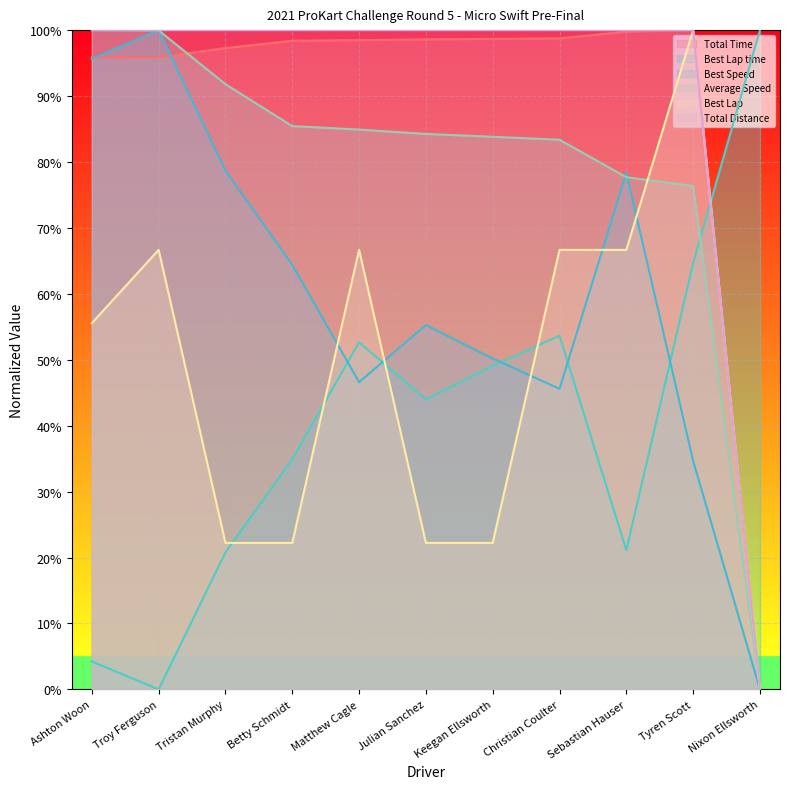

How many positive values does the Average Speed series have?

10